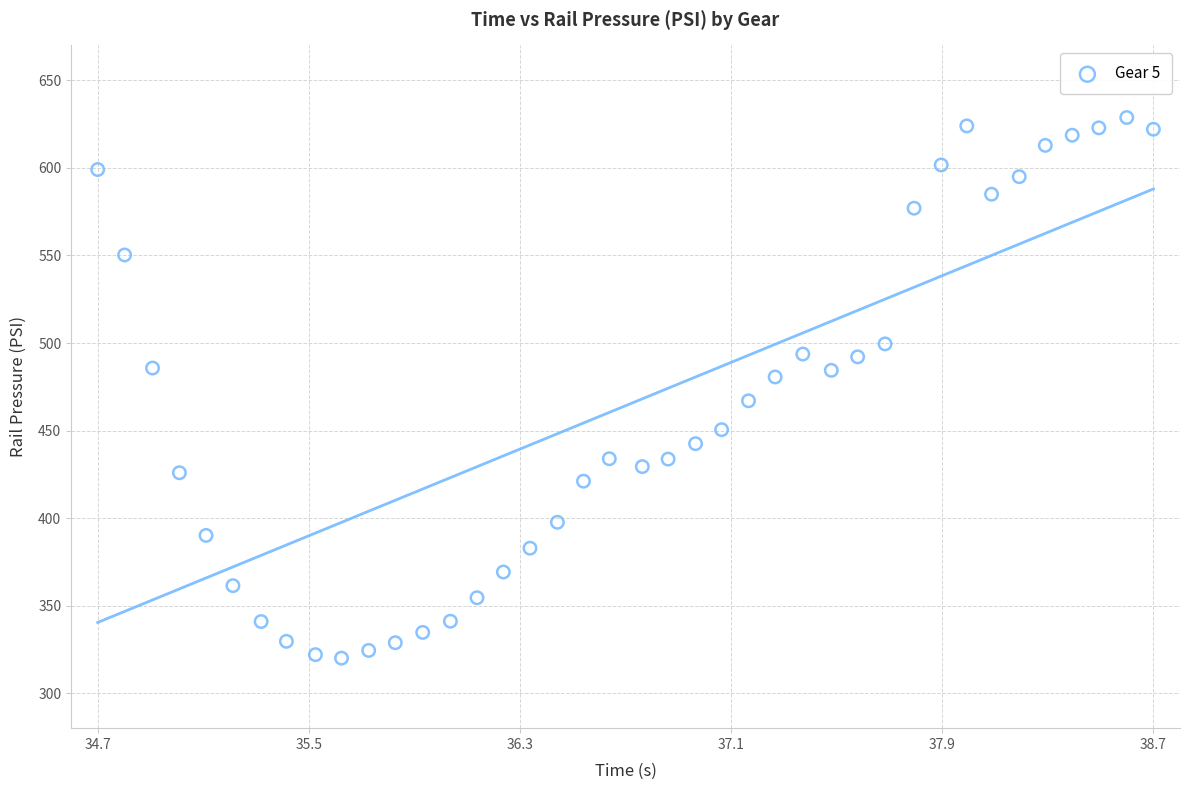

What is the range of Y values (max minus min)?

308.8